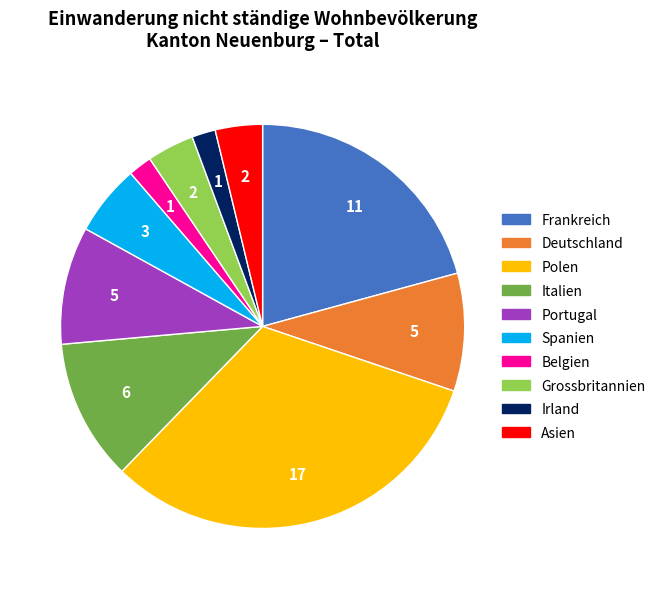

Which category has the biggest portion of the pie?

Polen